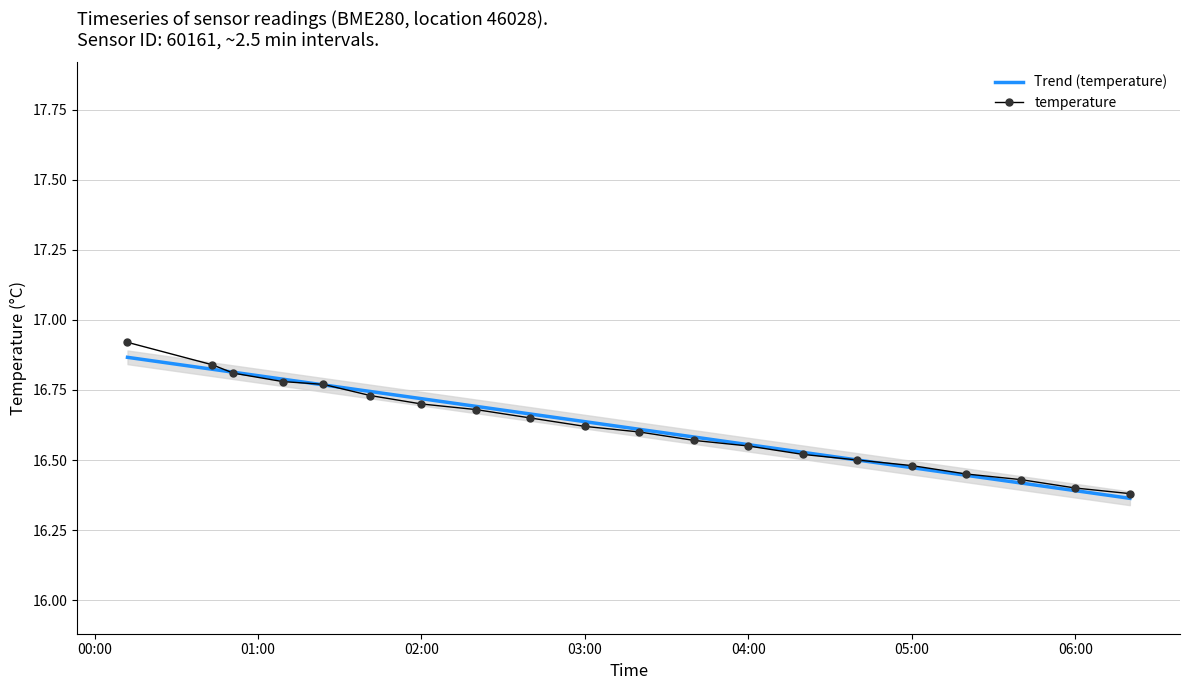

True or false: temperature has more than 2 interior local peaks.

False